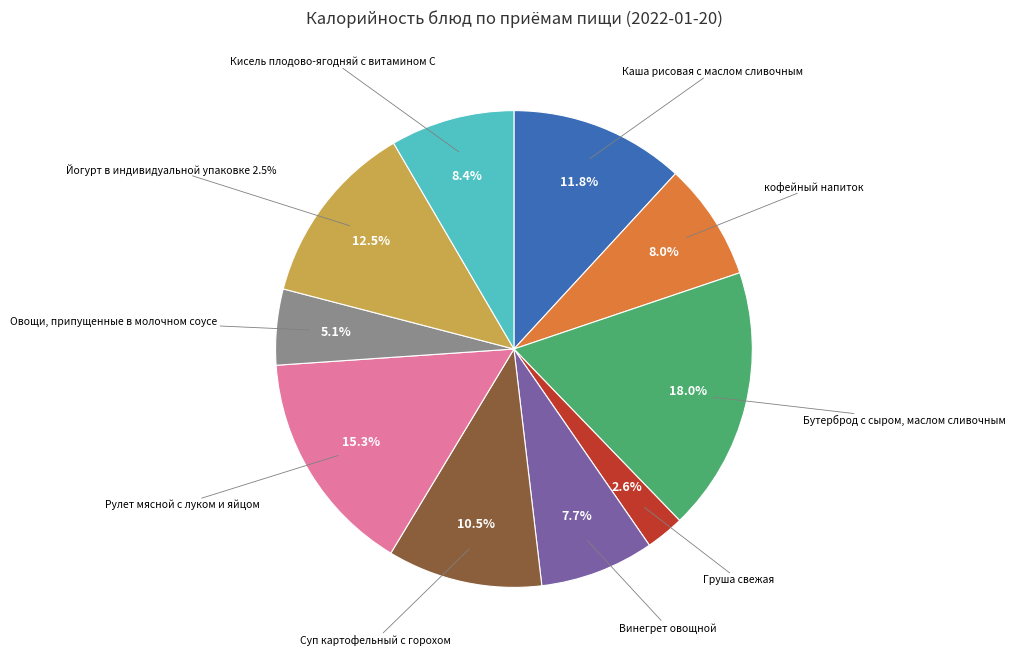

How many slices are in this pie chart?

10